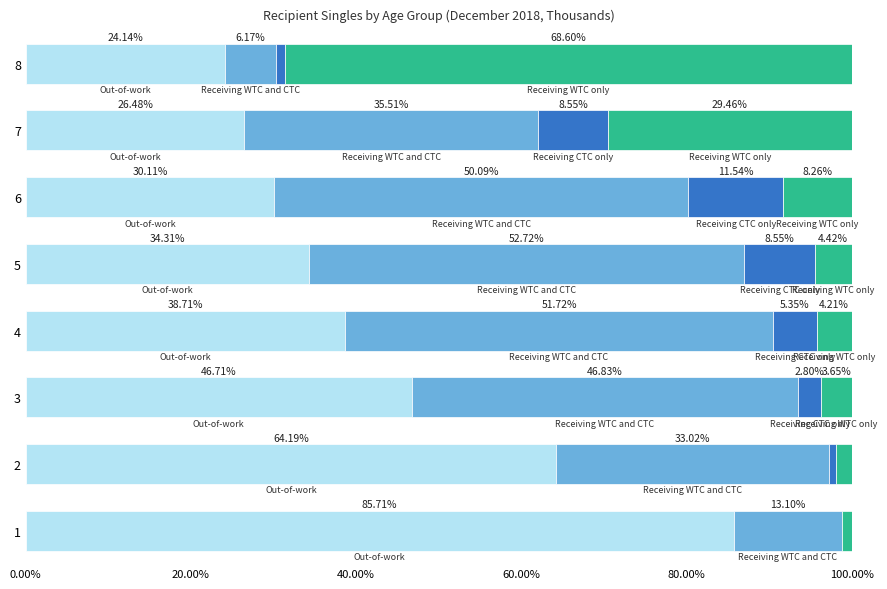

What is the total value across all series at 3?

100.0